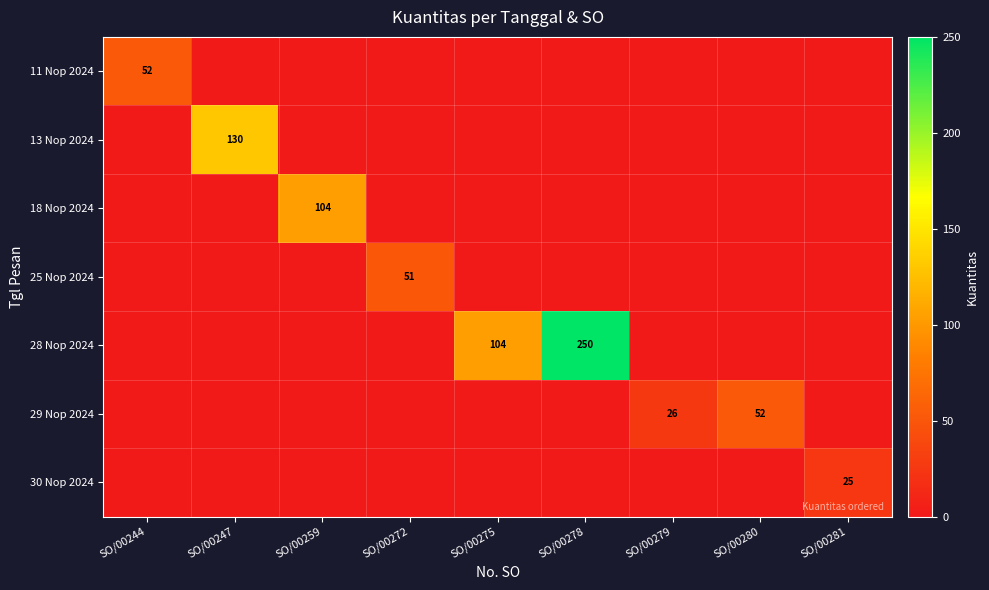

At which category is the sum across all series the highest?

SO/00278